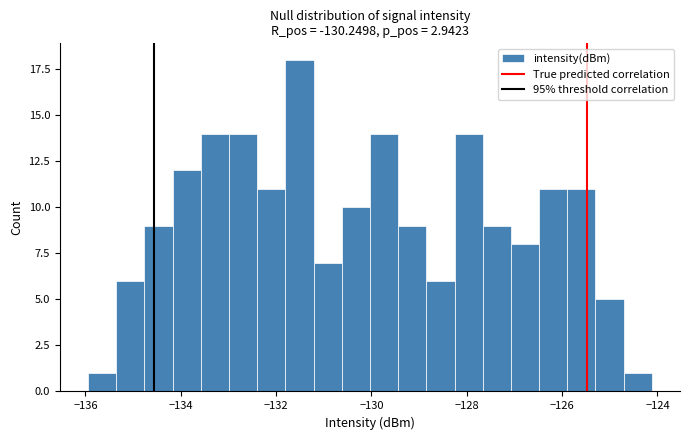

Read against the x-axis, roughly where is the centre of the tallest bar?

-131.6